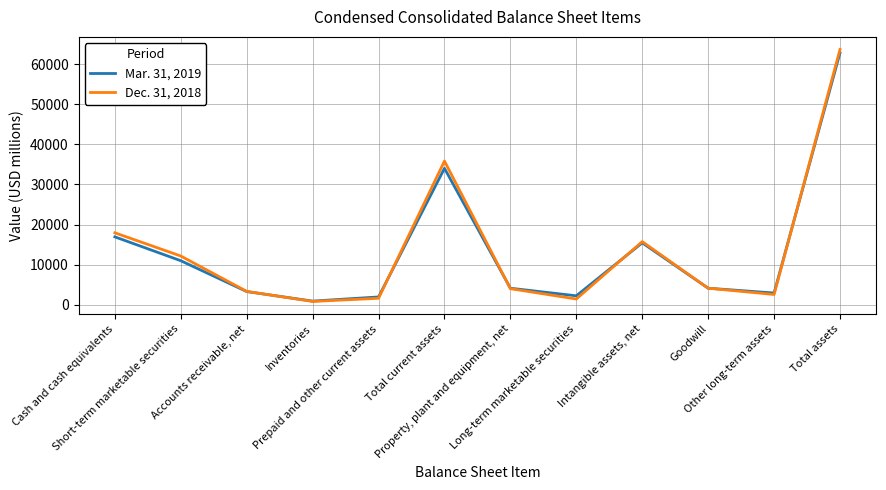

Where is the first local minimum for Dec. 31, 2018?

Inventories